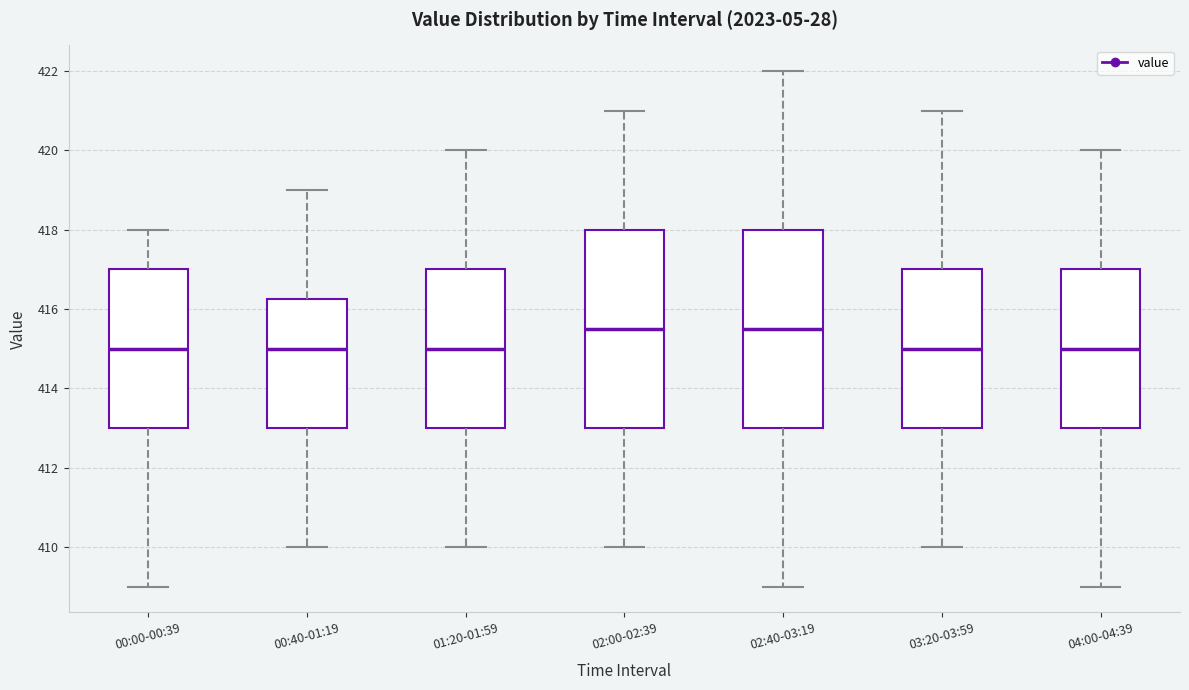

Reading left to right, read every box against the y-axis: the position of its median line, the range the box covers, and the ends of its whiskers. The values are not printed on the chart, so give them approximately, as read against the axis.

00:00-00:39: median 415.0, box 413.0 to 417.0, whiskers 409.0 to 418.0
00:40-01:19: median 415.0, box 413.0 to 416.2, whiskers 410.0 to 419.0
01:20-01:59: median 415.0, box 413.0 to 417.0, whiskers 410.0 to 420.0
02:00-02:39: median 415.6, box 413.0 to 418.0, whiskers 410.0 to 421.0
02:40-03:19: median 415.6, box 413.0 to 418.0, whiskers 409.0 to 422.0
03:20-03:59: median 415.0, box 413.0 to 417.0, whiskers 410.0 to 421.0
04:00-04:39: median 415.0, box 413.0 to 417.0, whiskers 409.0 to 420.0